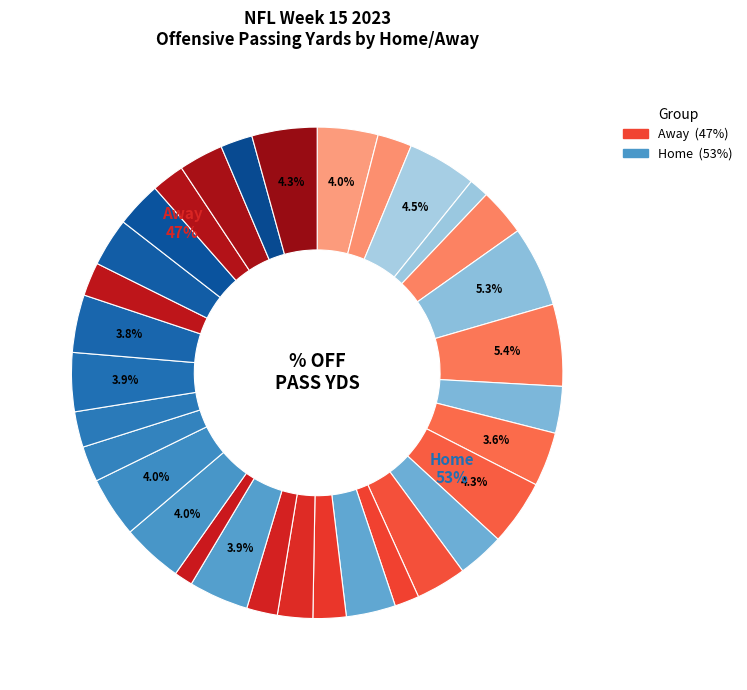

To the nearest percent, what is the difference between the largest and smallest slice percentages?

4%